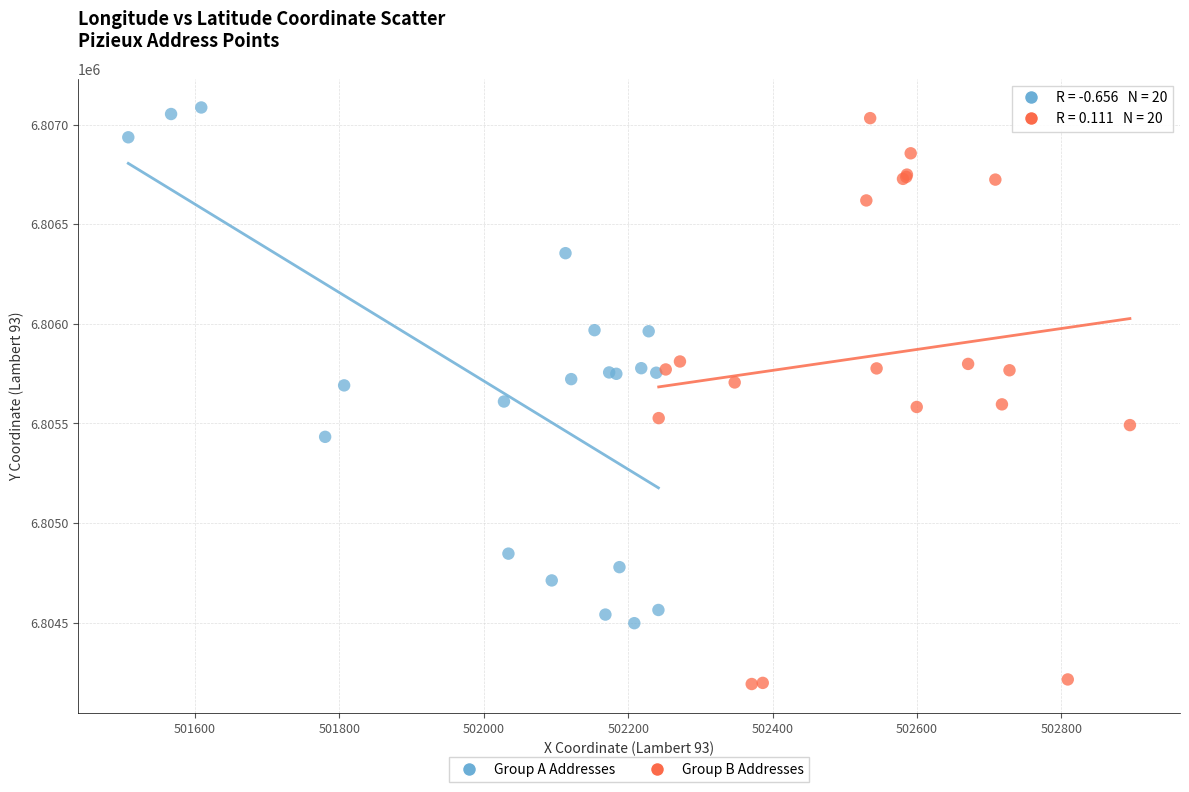

Which series reaches the minimum Y coordinate?

Group B Addresses